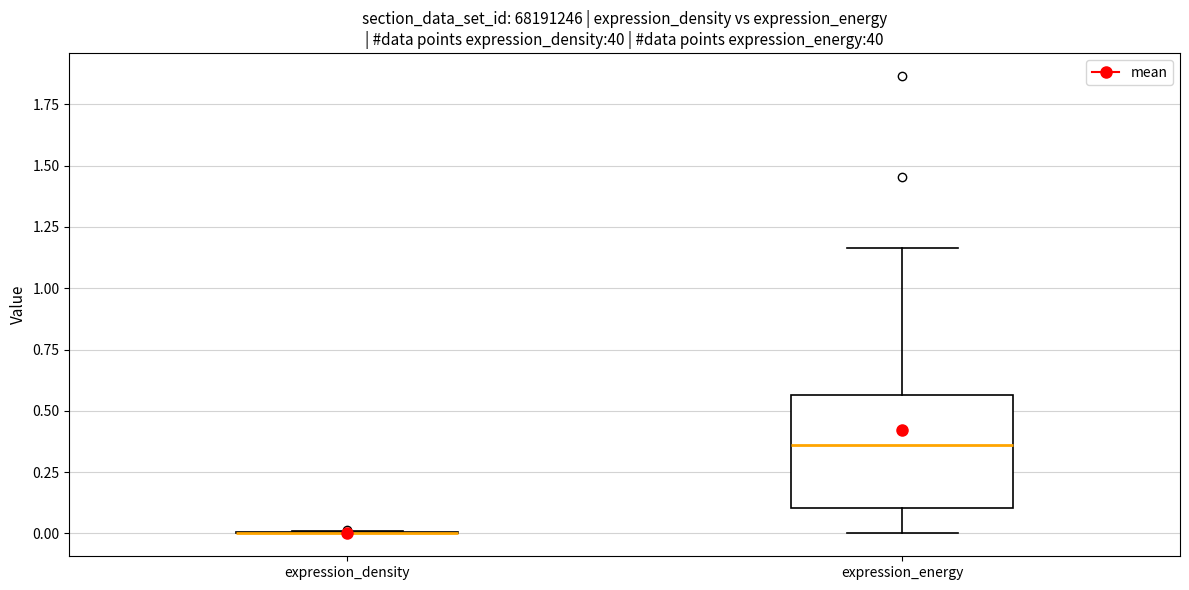

Where does the lower whisker of the box for expression_energy end on the y-axis? The values are not printed on the chart, so give them approximately, as read against the axis.

0.00